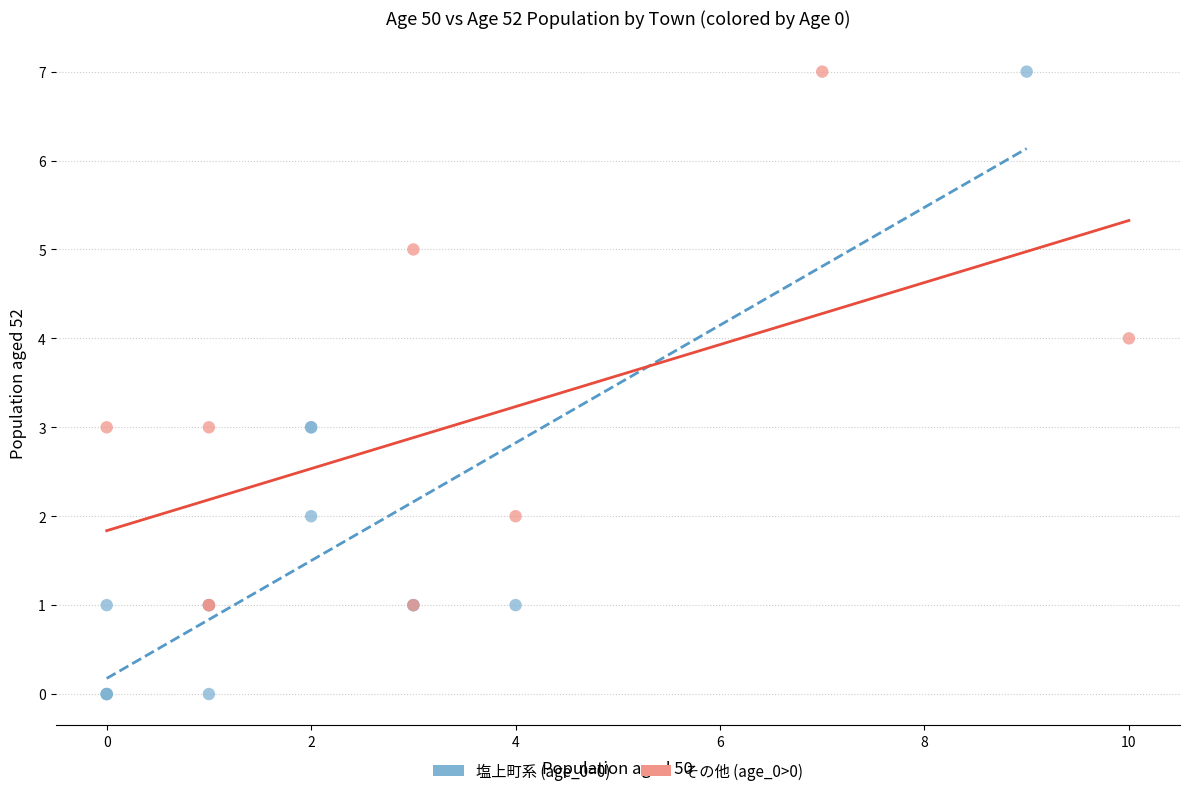

Which series reaches the minimum Y coordinate?

塩上町系 (age_0=0)